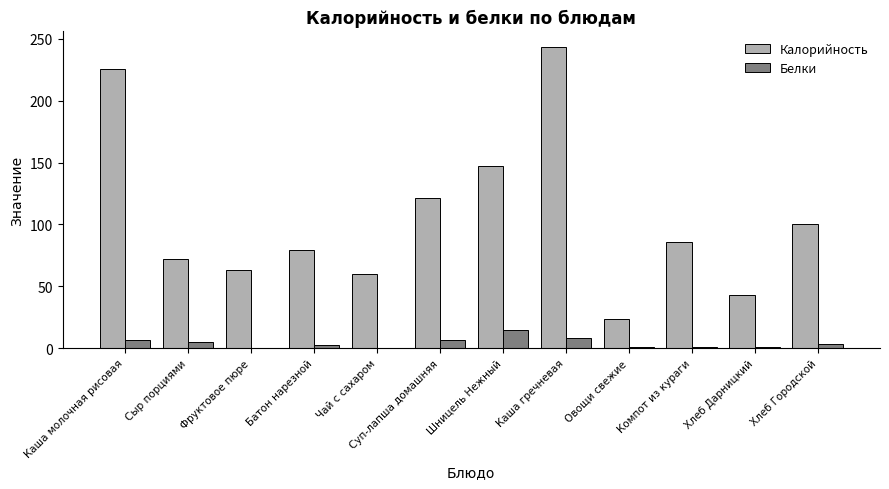

What is the approximate value of Белки at Шницель Нежный?

14.7